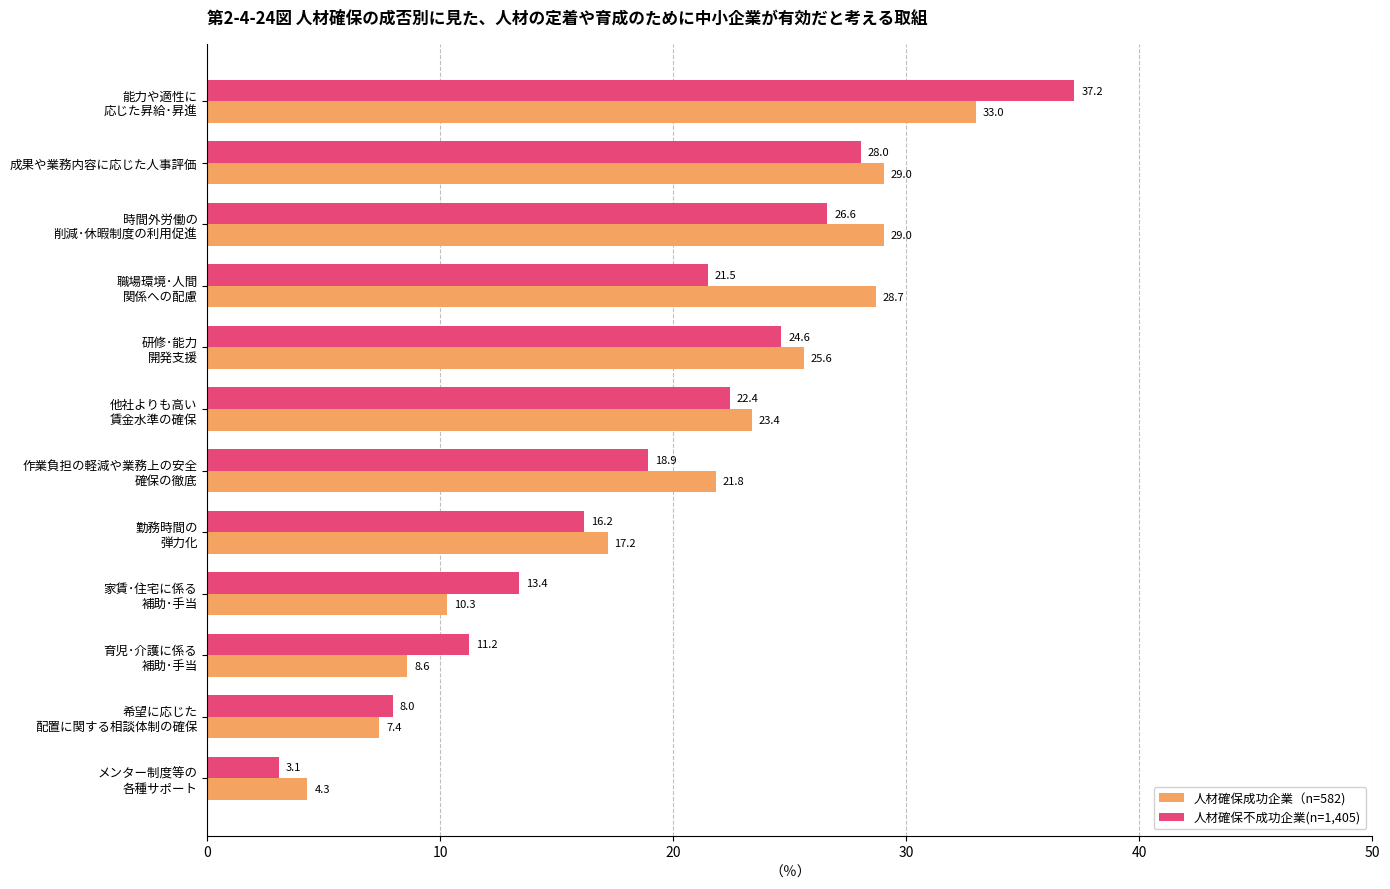

What is the average value of the 人材確保成功企業（n=582) series?

19.9